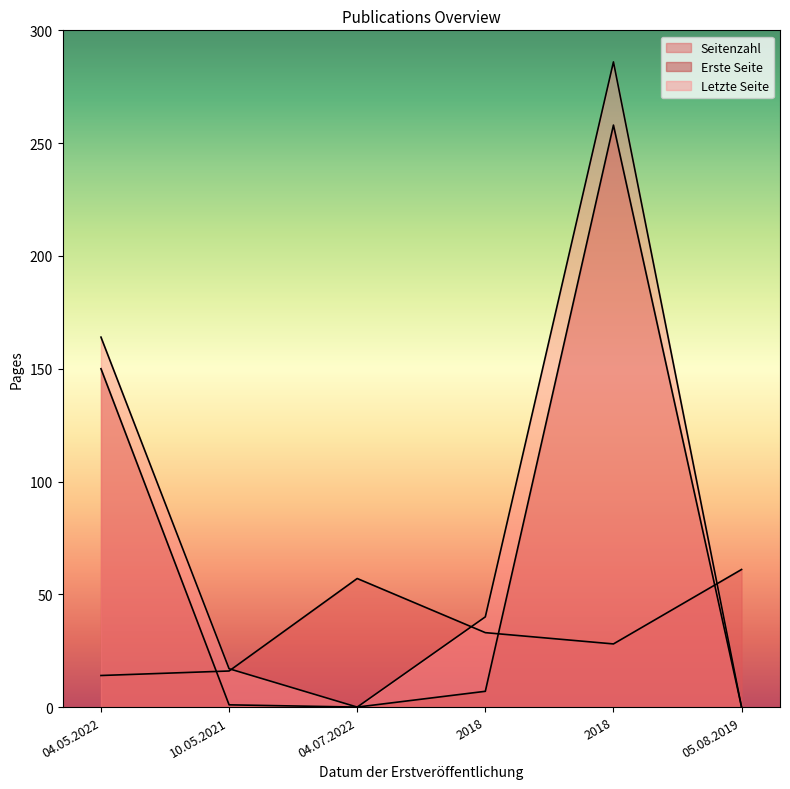

What is the value of the Letzte Seite point at the 4th from the left?

40